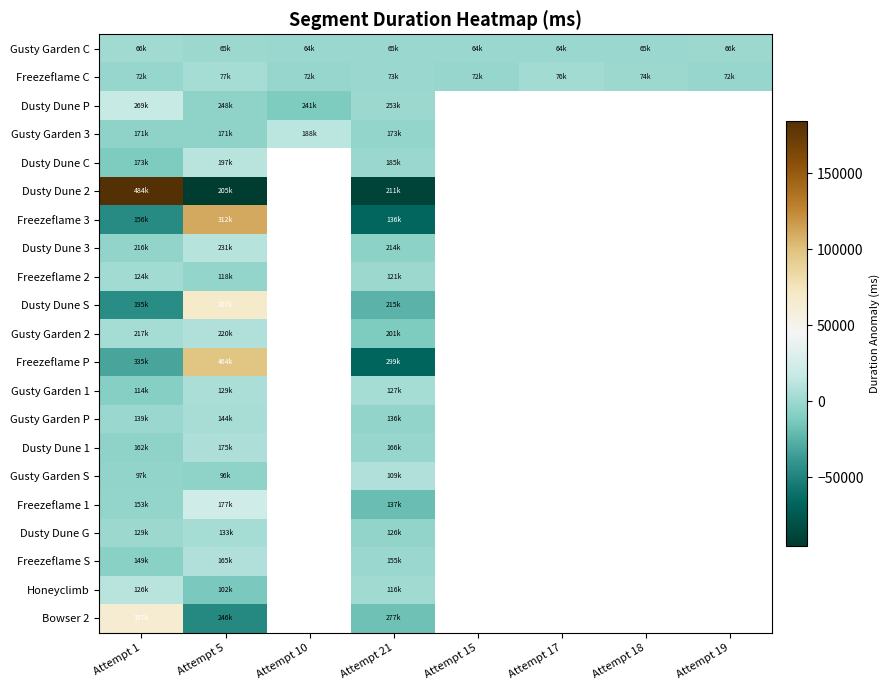

How many values in Dusty Dune G are below zero?

2